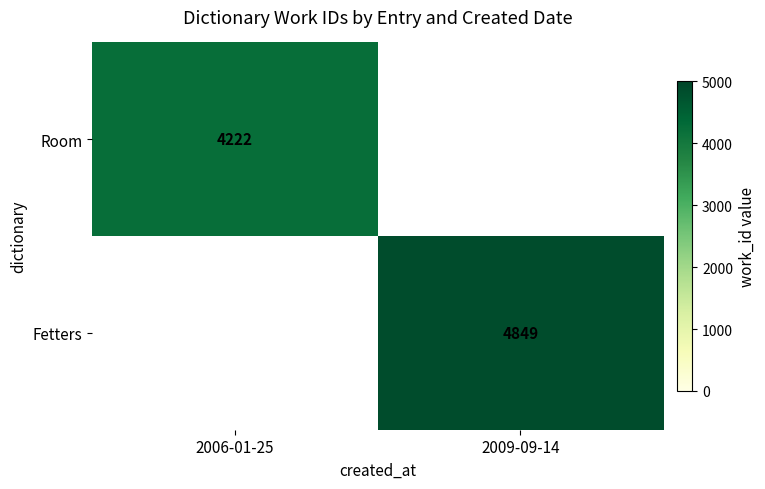

True or false: Room has a value of 2157 at 2006-01-25.

False